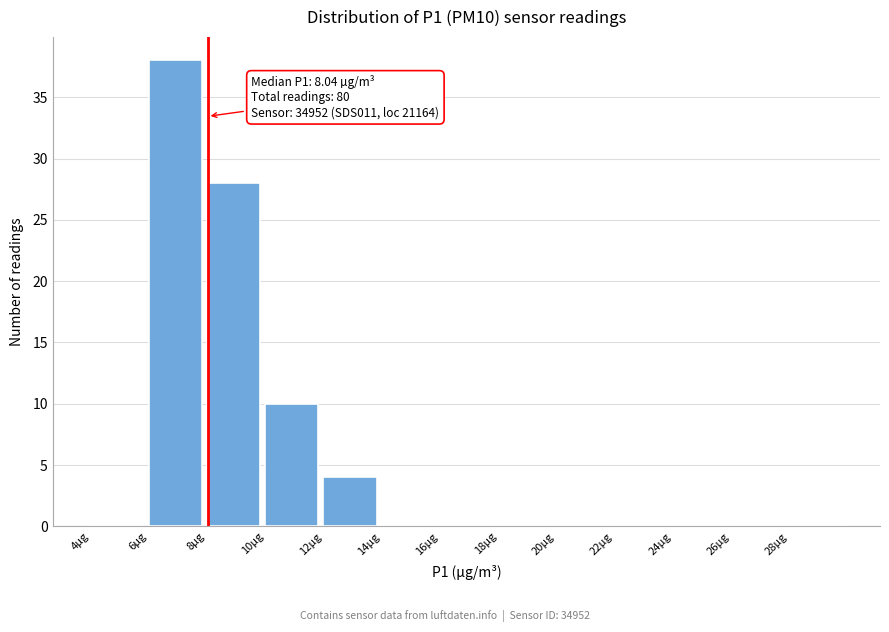

Over which range of the x-axis is the bar tallest?

6 to 8